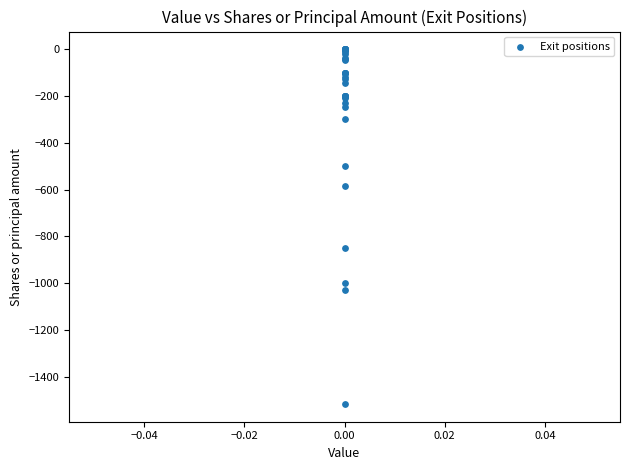

What Y value in the scatter plot is closest to -758?

-849